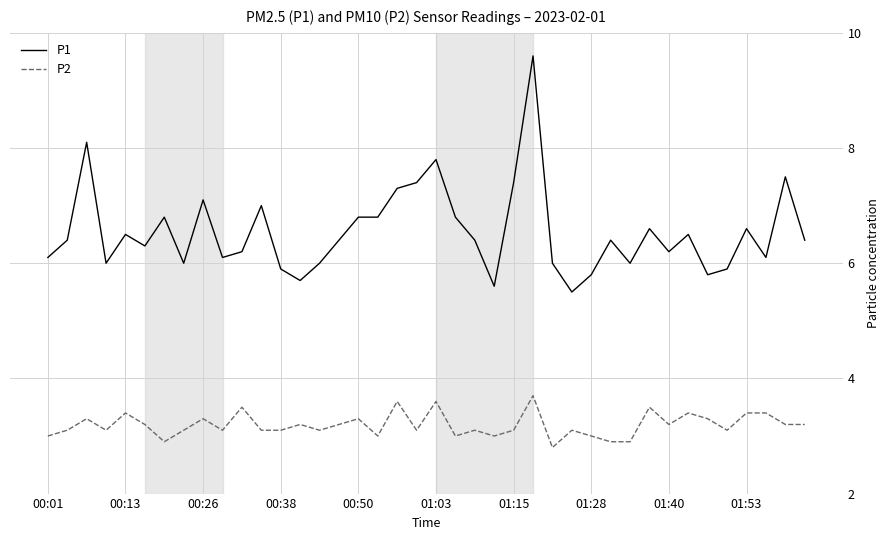

Which series has the largest total across all categories?

P1